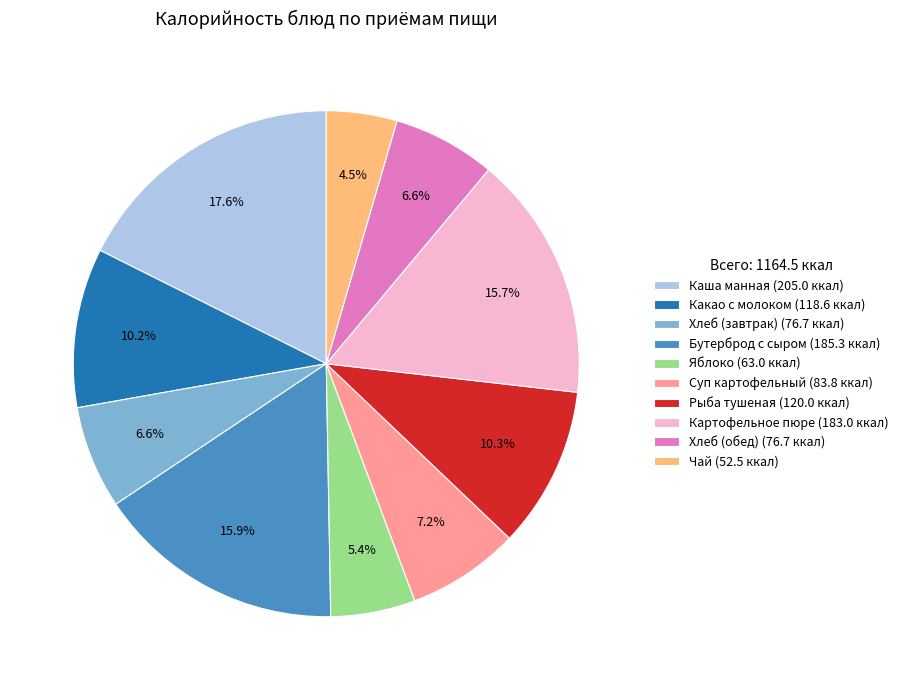

To the nearest percent, what is the average slice percentage?

10%